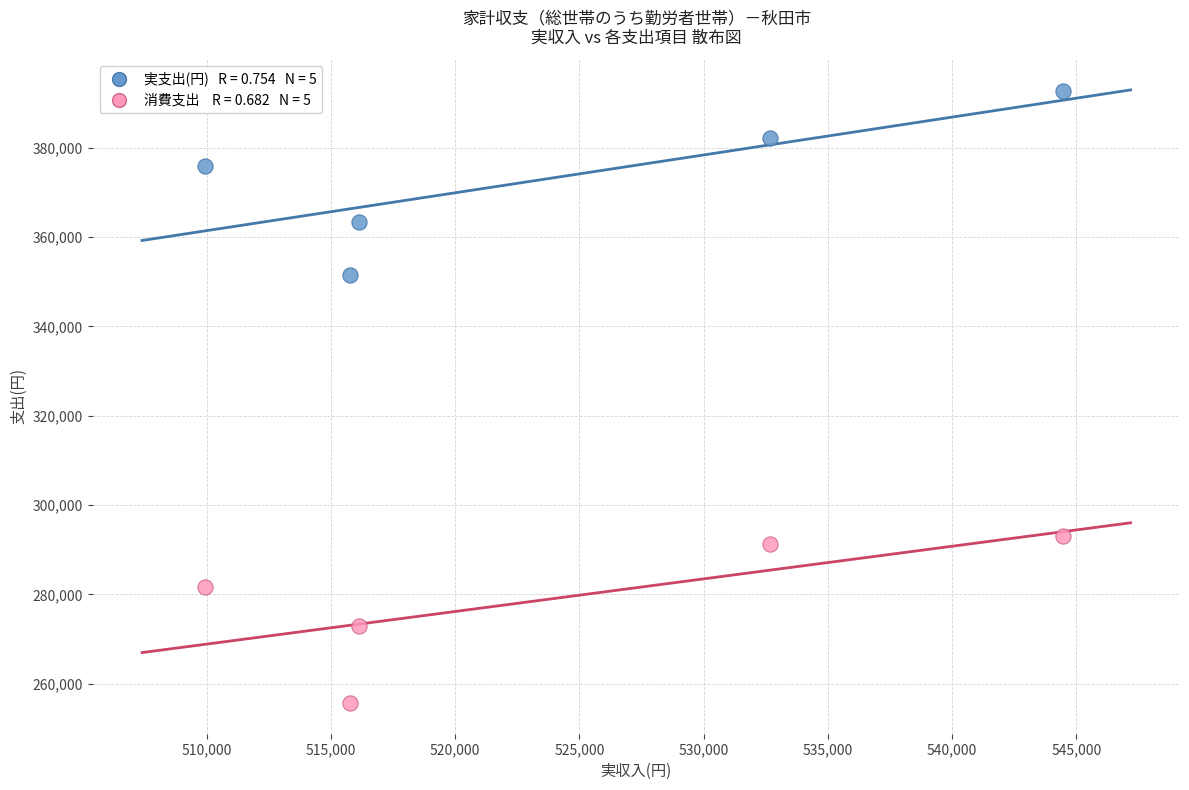

Across all data points, what is the range of Y values (max minus min)?

137051